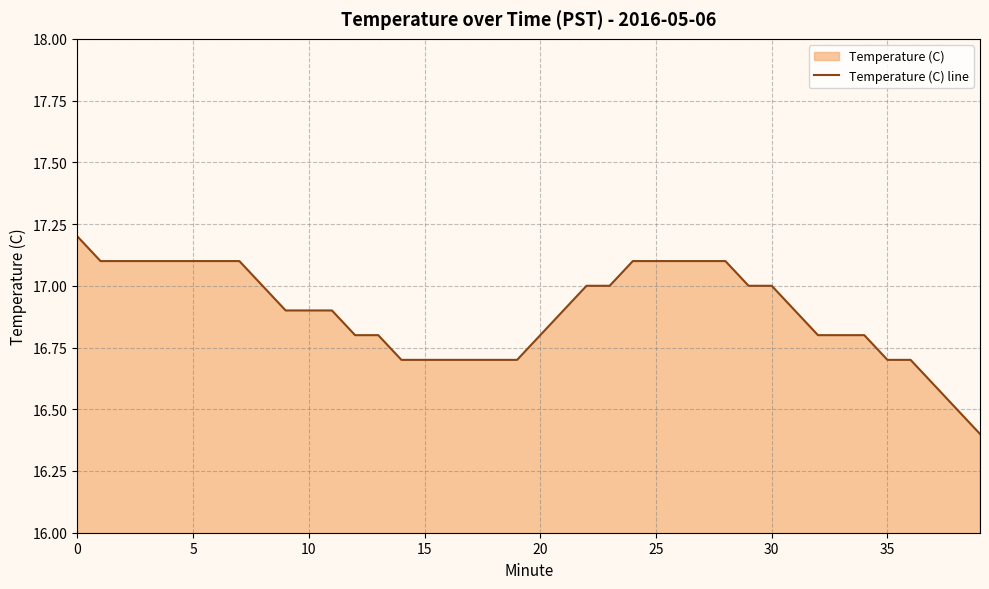

Is it true that the value at 9 is 16.9?

True